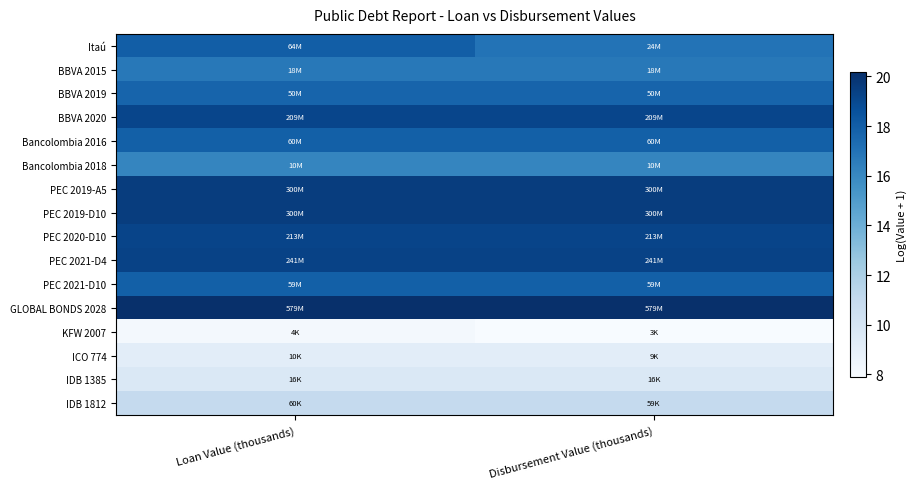

At which category is the sum across all series the highest?

Loan Value (thousands)